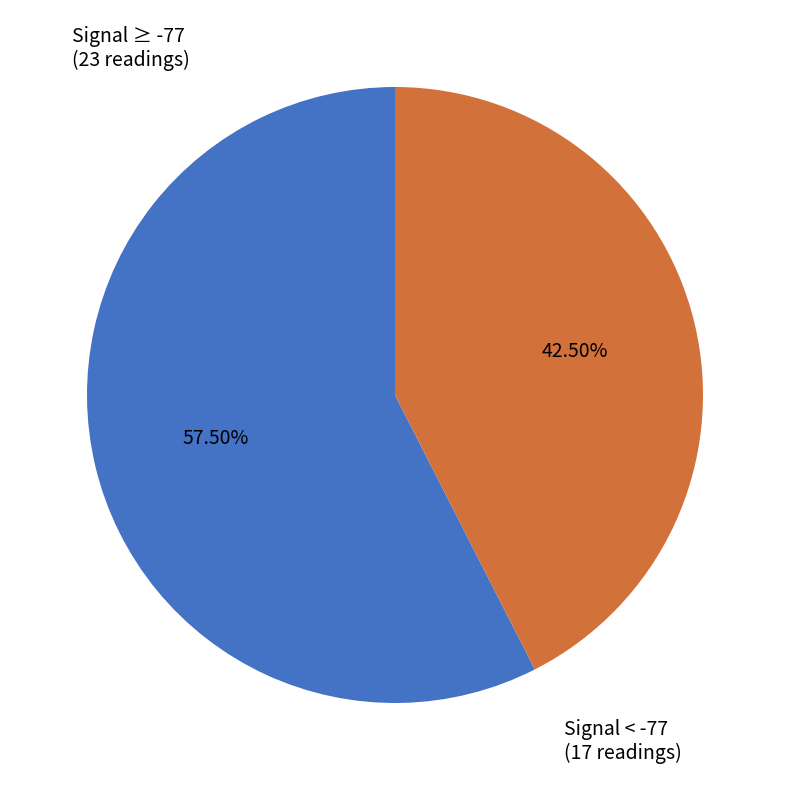

To the nearest percent, what is the average slice percentage?

50%